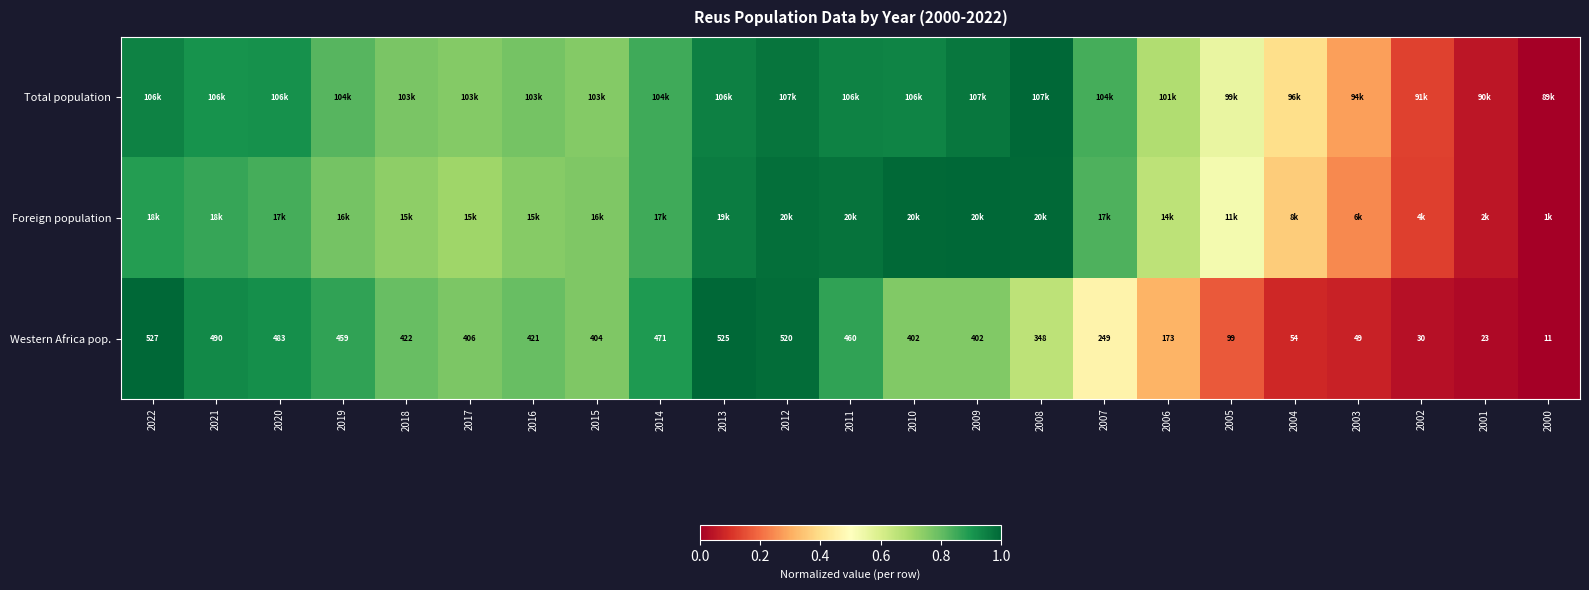

What is the difference between the Total population values at 2008 and 2022?

0.1